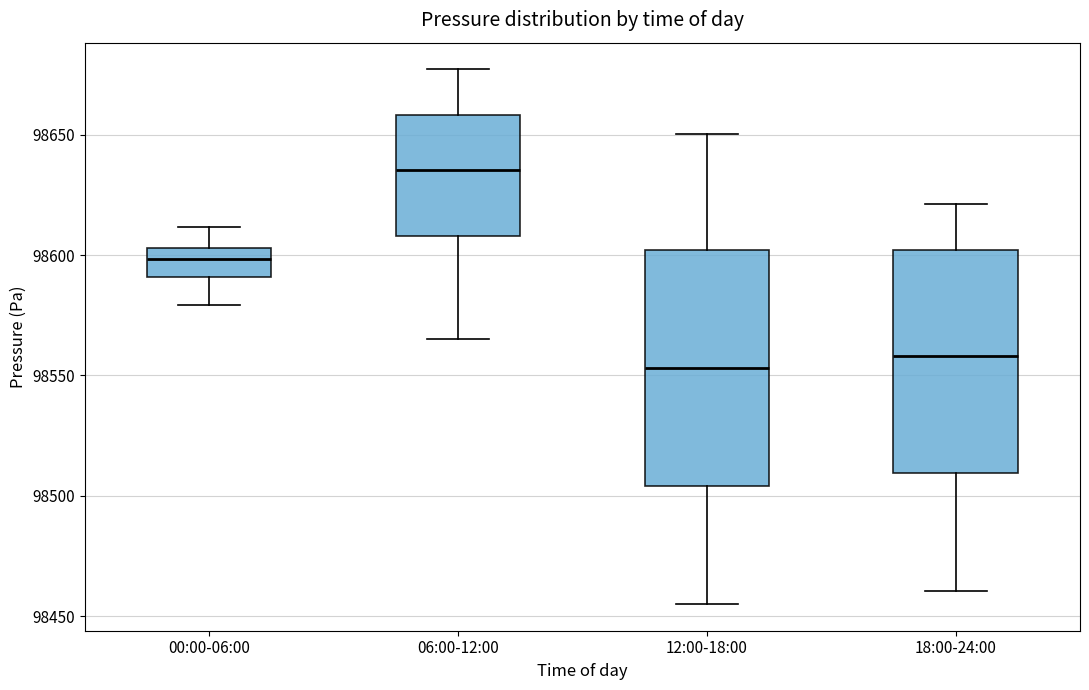

Which box has the lowest median line?

12:00-18:00